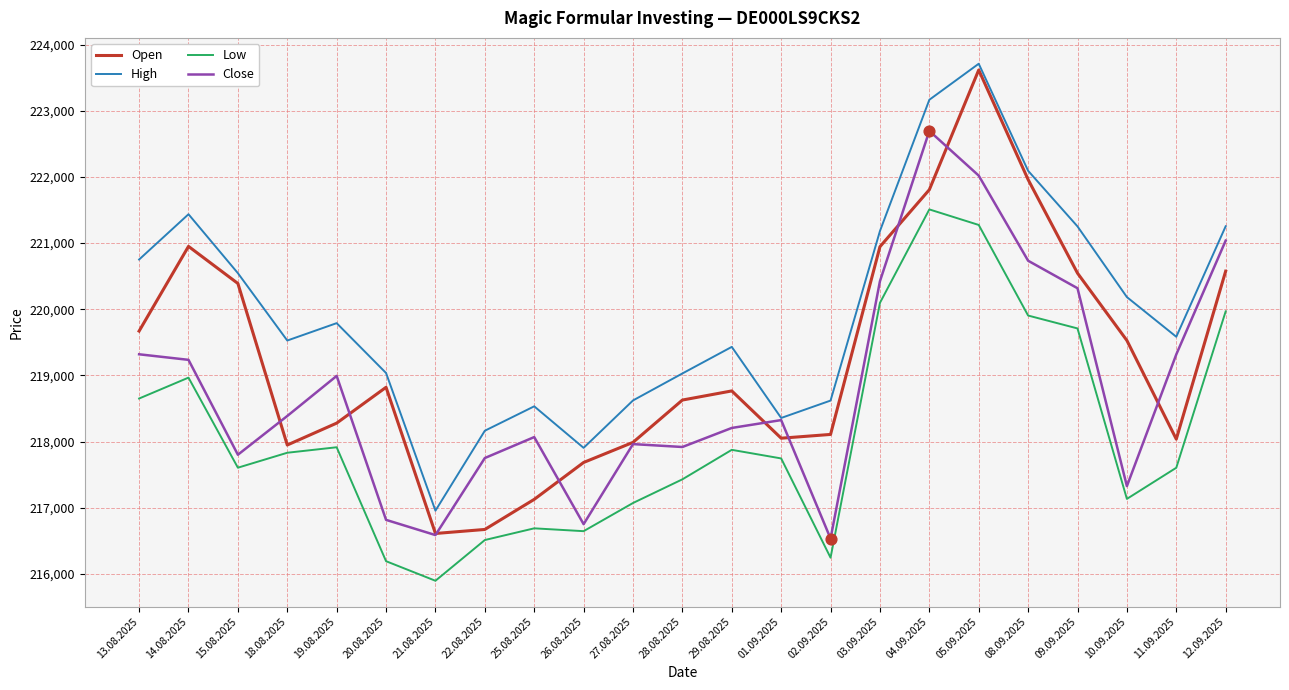

What is the spread (max minus min) of values at 14.08.2025?

2471